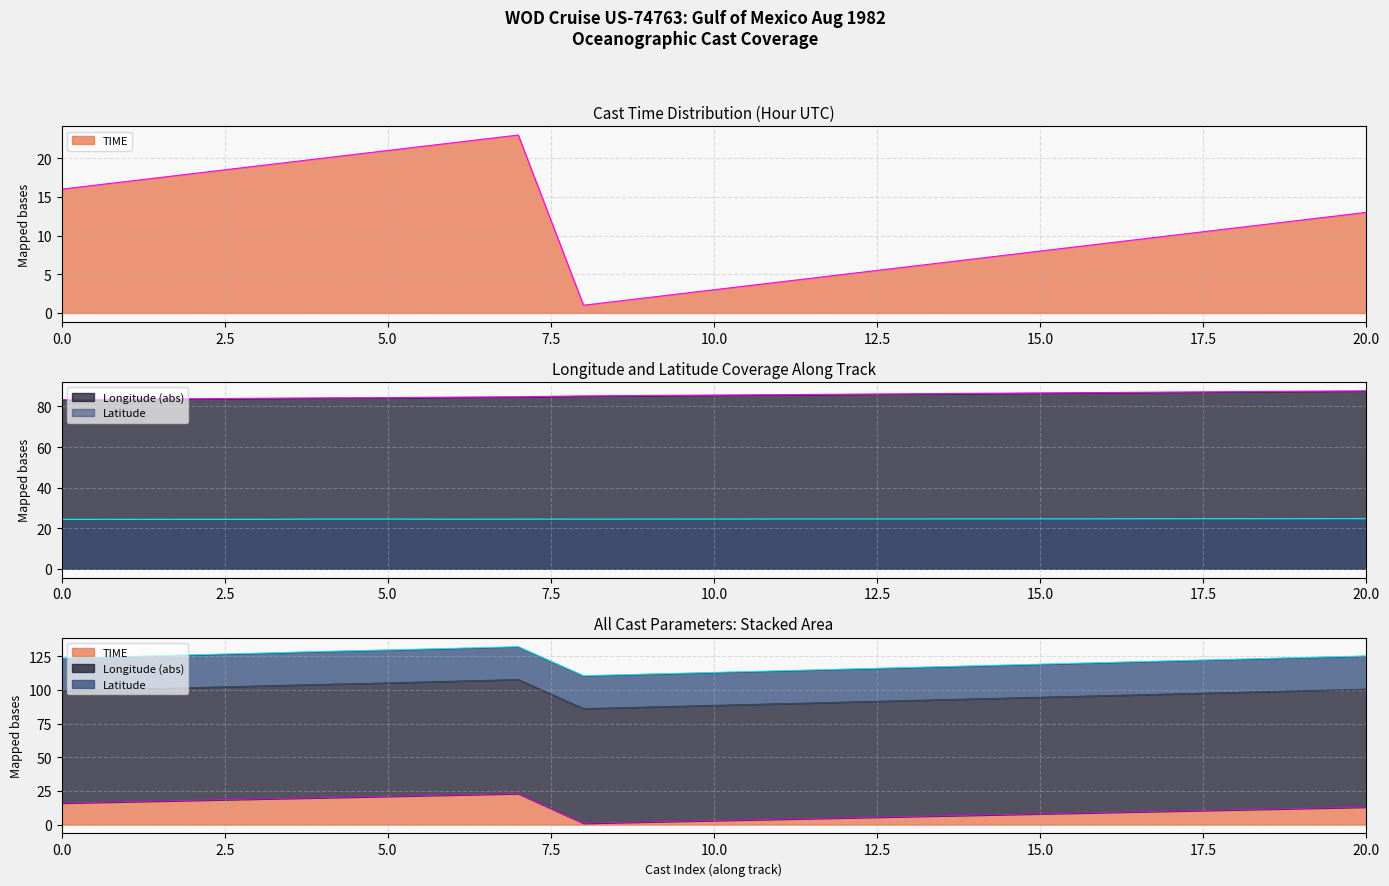

Read the TIME value at 19.

1.0